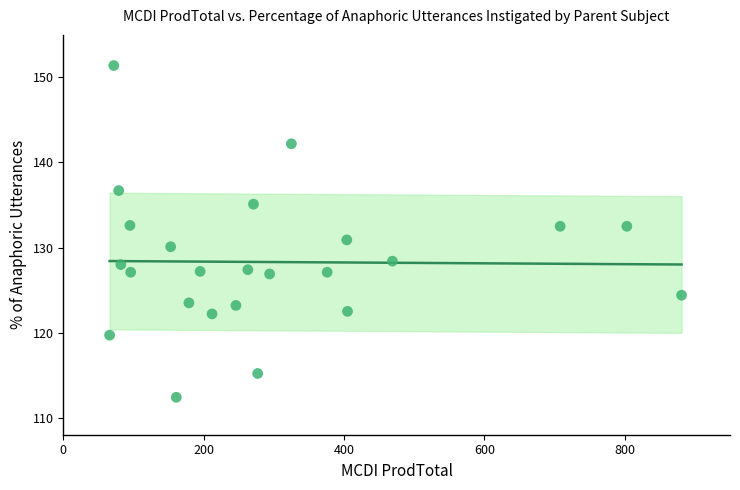

What is the range of Y values (max minus min)?

39.0